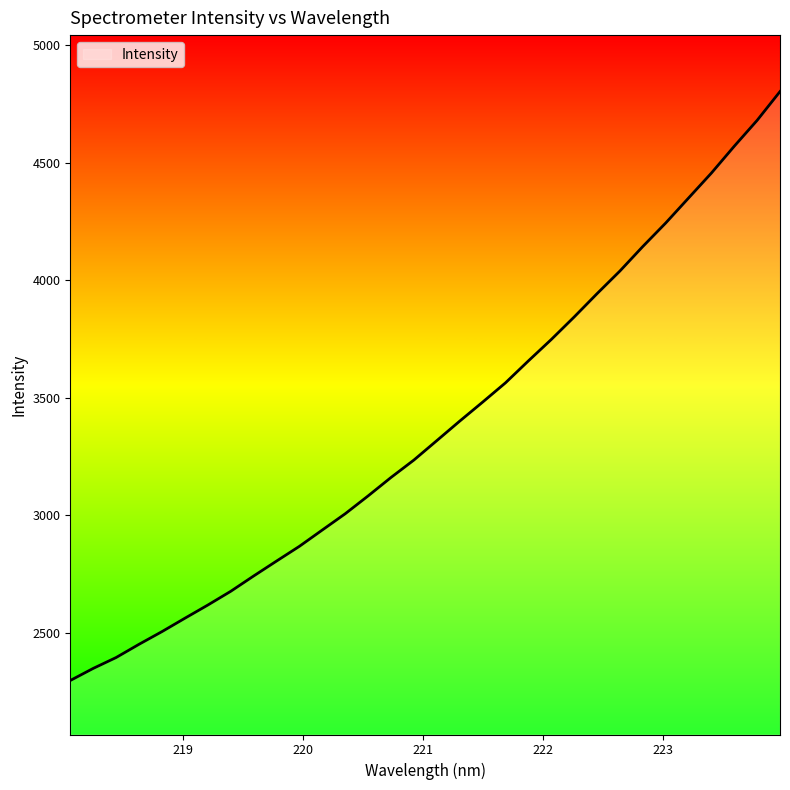

How many series are shown in this chart?

1